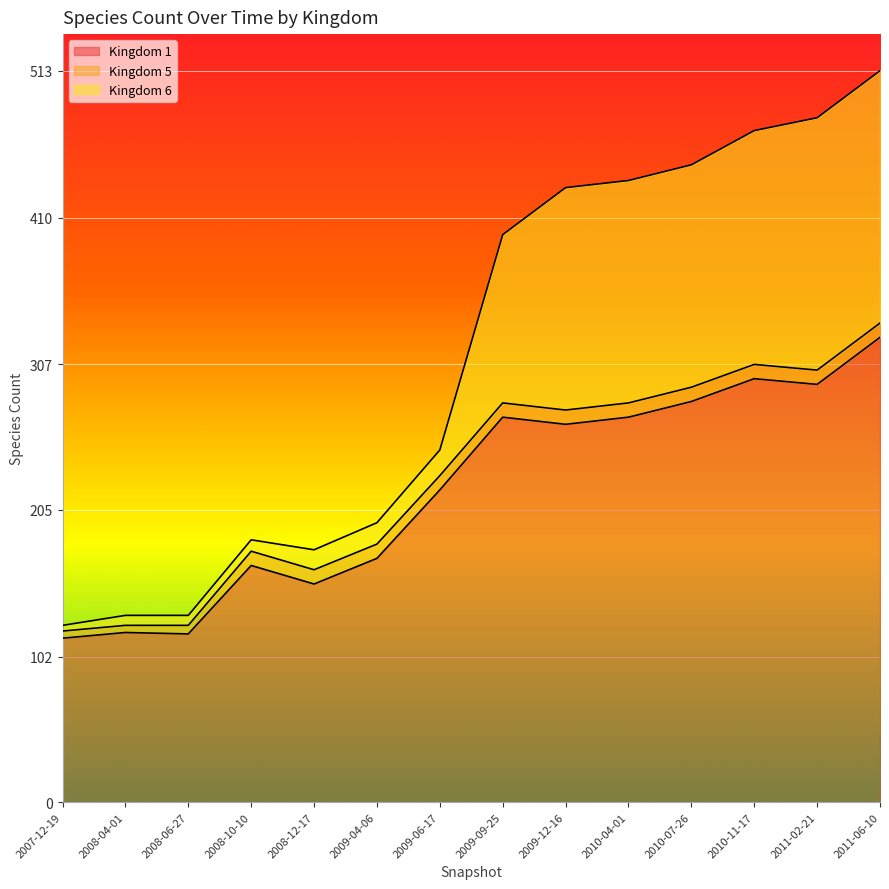

What is the average value of the Kingdom 1 series?

219